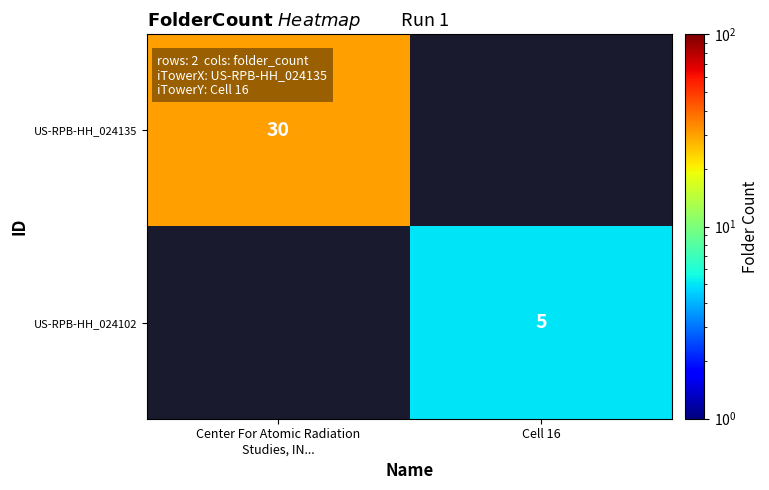

Is it true that US-RPB-HH_024102 equals 9 at Cell 16?

False